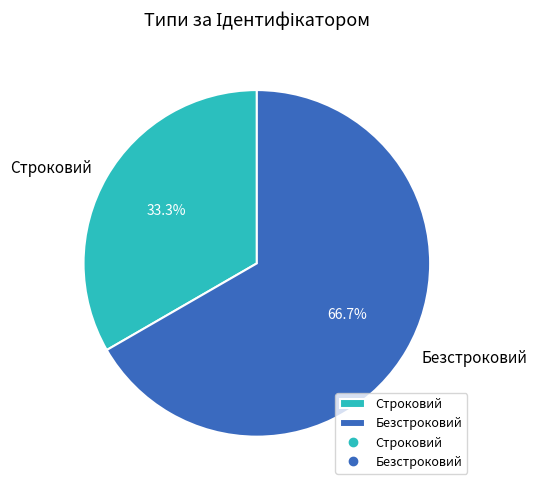

What percentage is NOT represented by Строковий?

66.7%